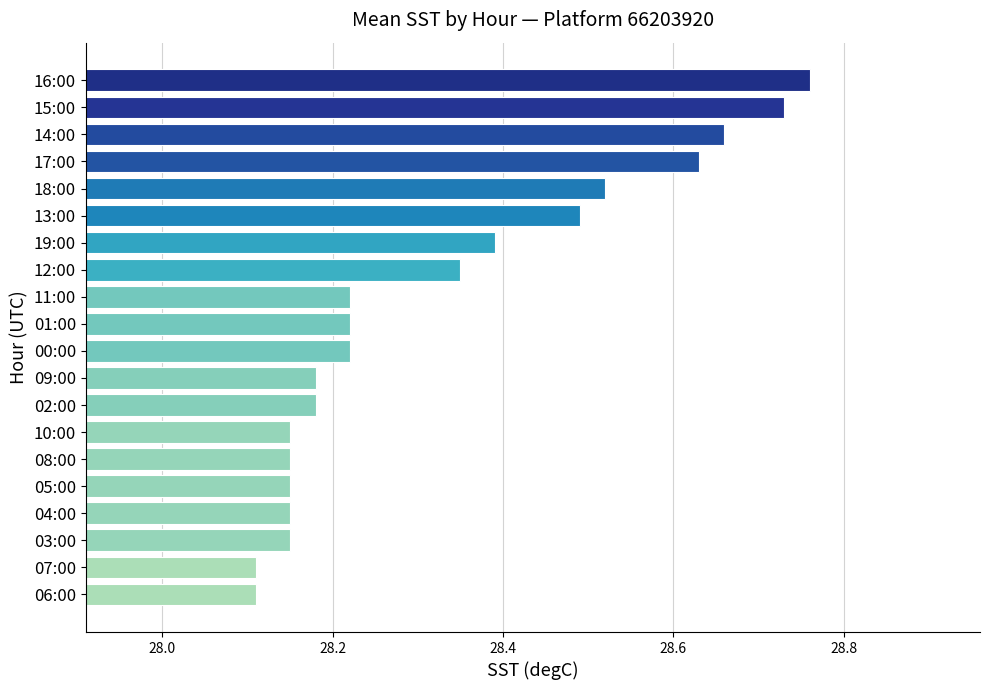

What is the change in value from 03:00 to 18:00?

+0.4